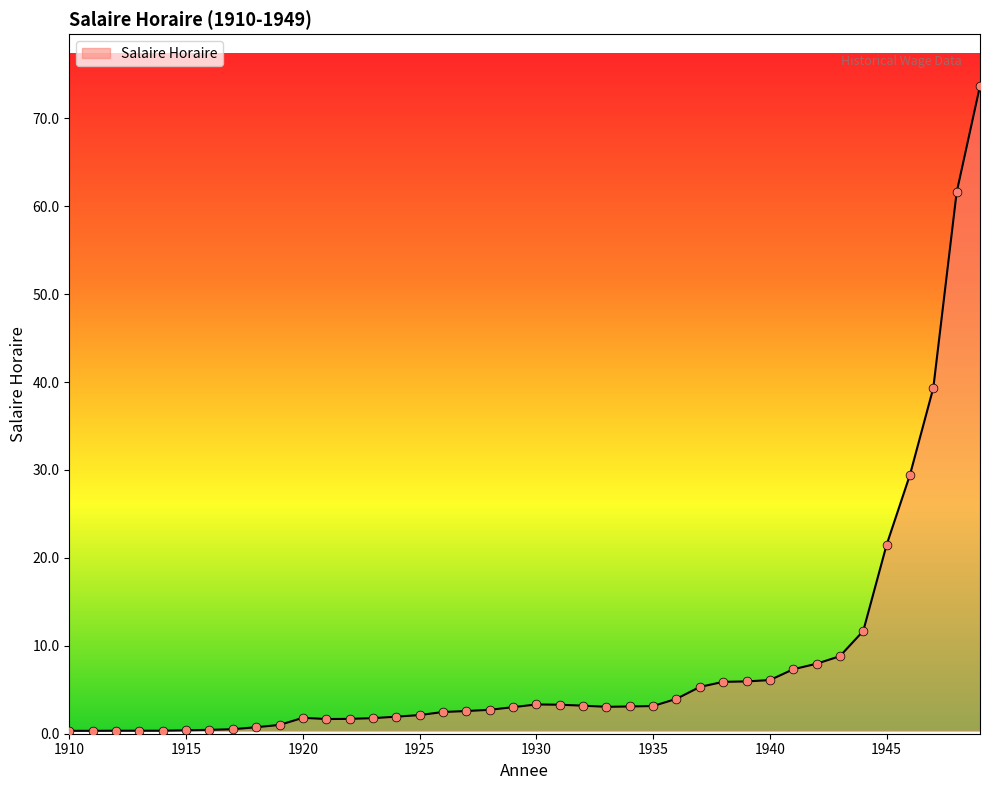

What is the maximum value shown in the chart?

73.7